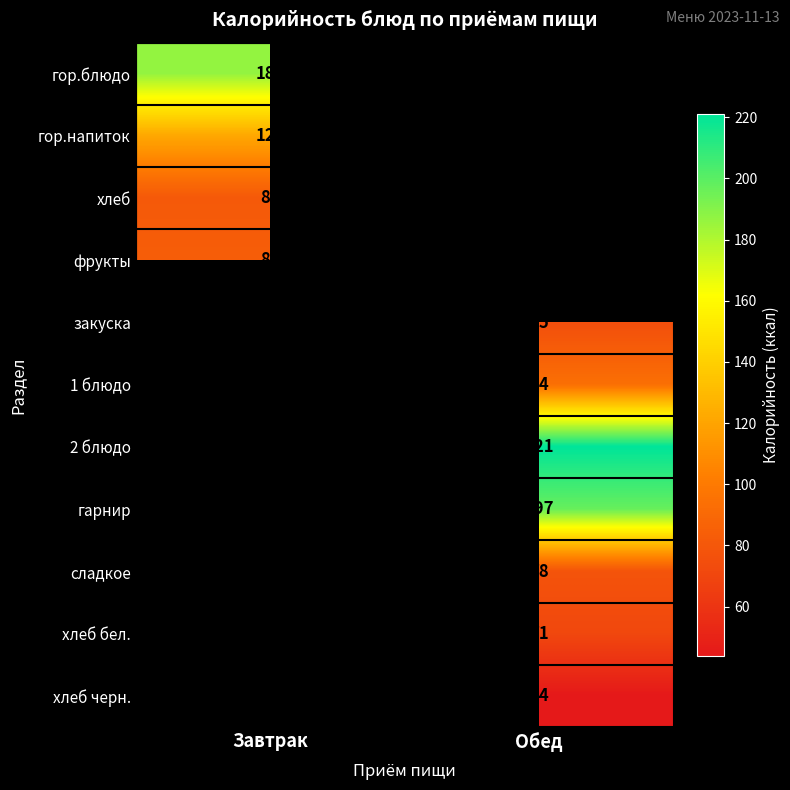

The гарнир series shows 197 at Обед. True or false?

True